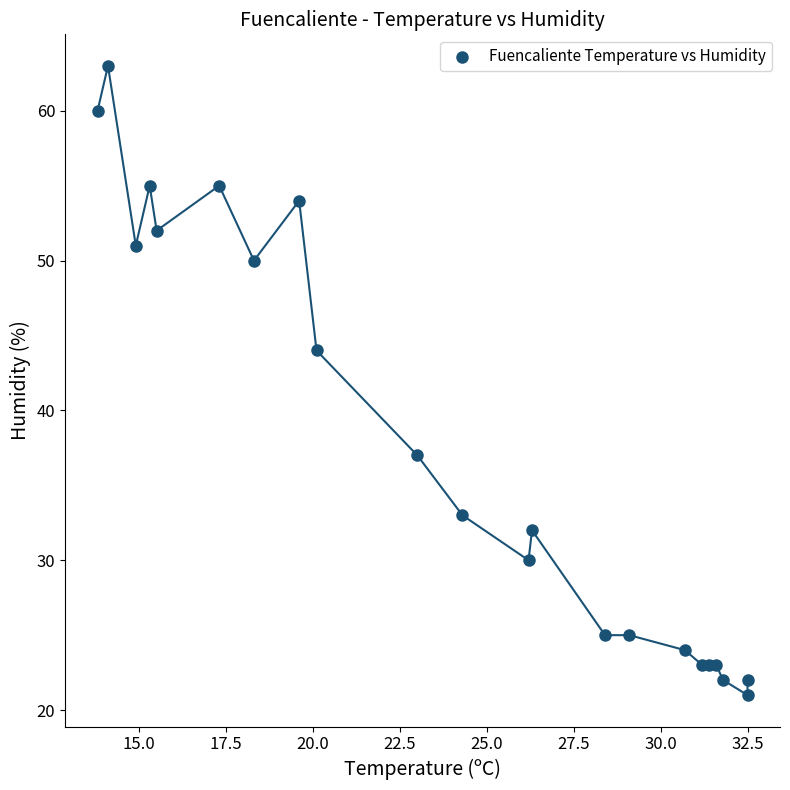

What Y value in the scatter plot is closest to 42?

44